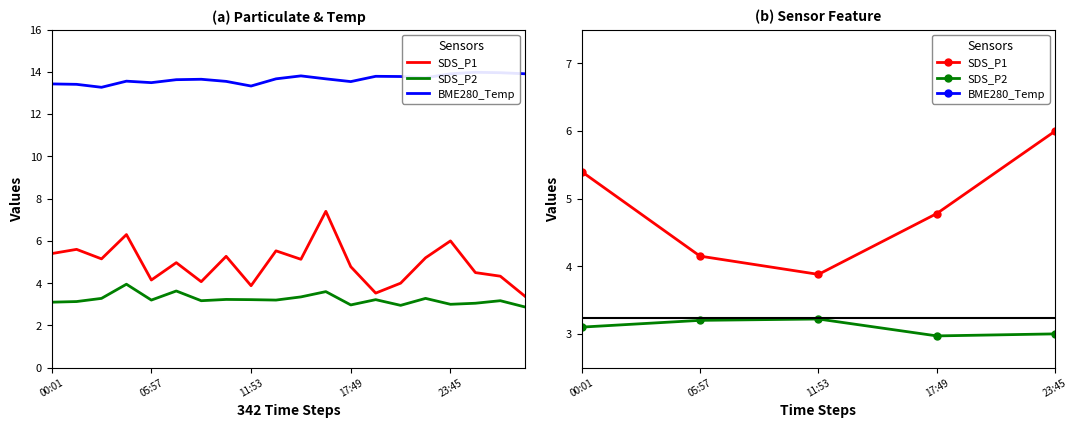

At how many categories does at least one series exceed 7?

5